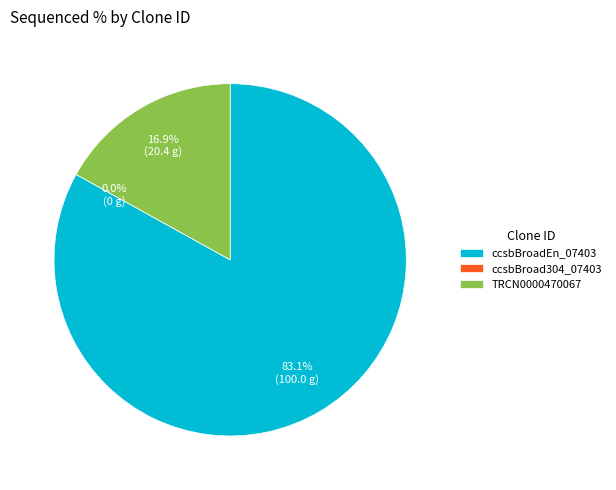

How many slices are in this pie chart?

3